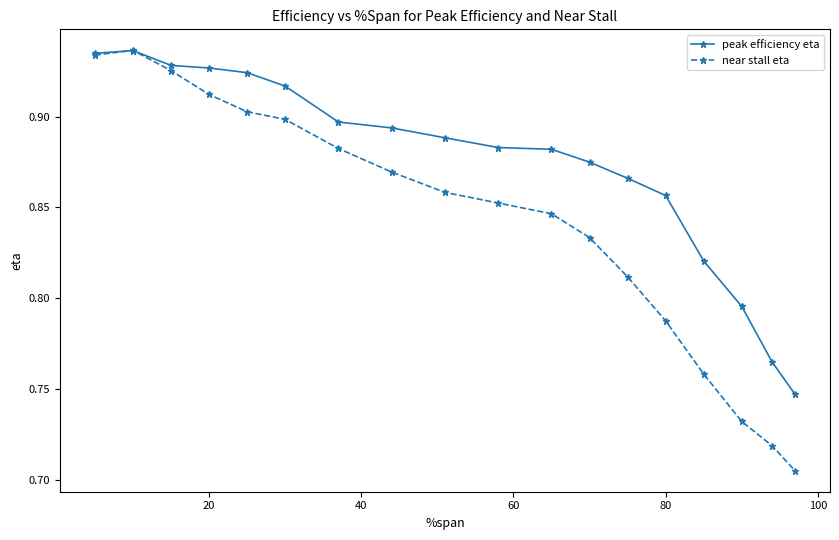

Rank the series by their average value, from highest to lowest.

peak efficiency eta, near stall eta